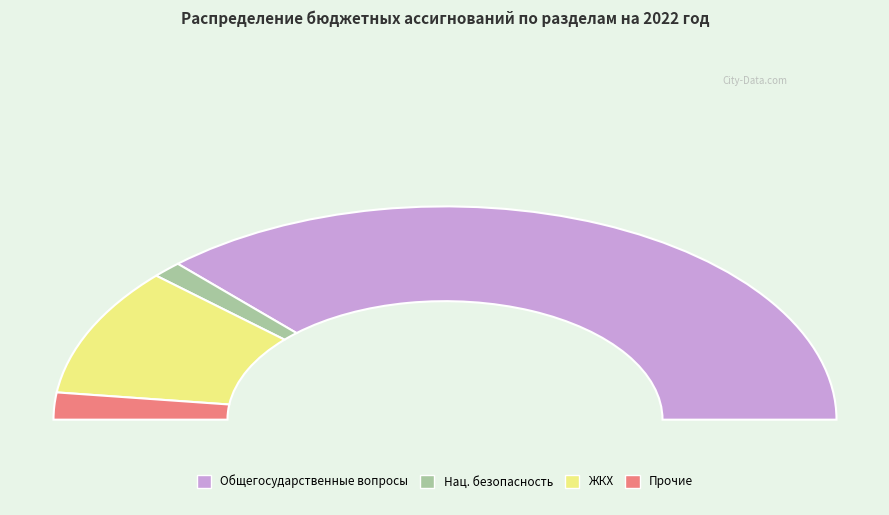

Does any single category account for the majority?

Yes